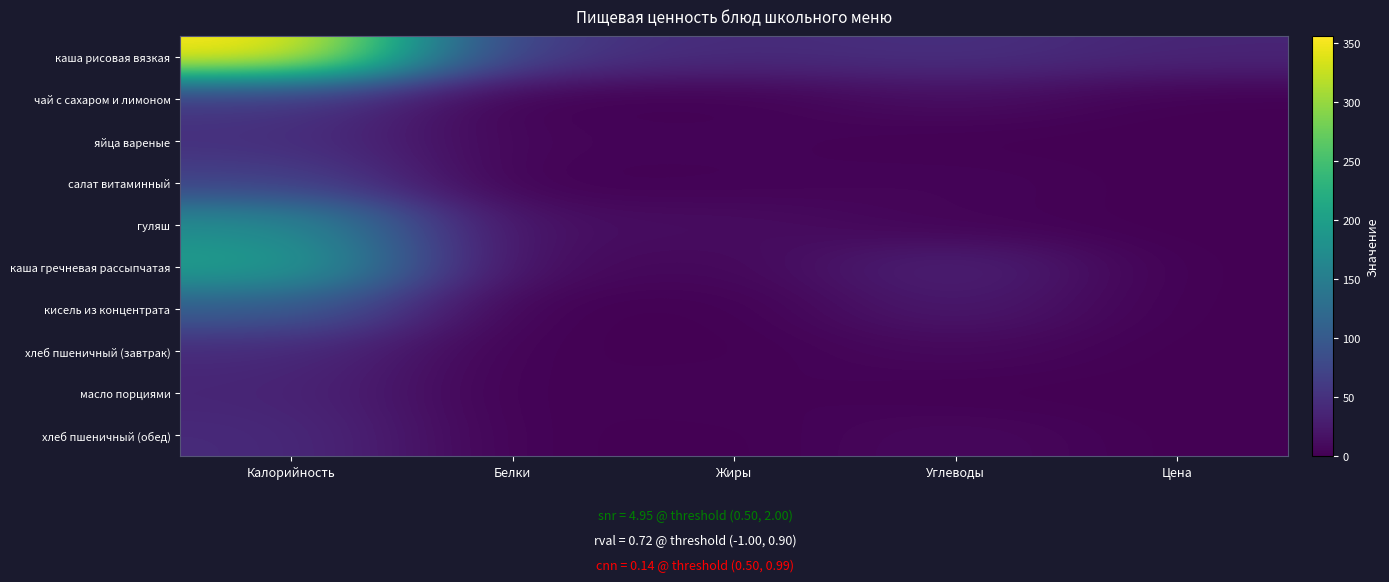

Reading right to left, transcribe all the data shown in this chart.

каша рисовая вязкая: Цена=37	Углеводы=49	Жиры=43	Белки=58	Калорийность=356
чай с сахаром и лимоном: Цена=0	Углеводы=14	Жиры=0	Белки=0	Калорийность=58
яйца вареные: Цена=0	Углеводы=0	Жиры=4	Белки=4	Калорийность=49
салат витаминный: Цена=0	Углеводы=5	Жиры=2	Белки=0	Калорийность=70
гуляш: Цена=0	Углеводы=3	Жиры=13	Белки=12	Калорийность=174
каша гречневая рассыпчатая: Цена=0	Углеводы=36	Жиры=6	Белки=9	Калорийность=201
кисель из концентрата: Цена=0	Углеводы=26	Жиры=0	Белки=0	Калорийность=105
хлеб пшеничный (завтрак): Цена=0	Углеводы=9	Жиры=0	Белки=1	Калорийность=43
масло порциями: Цена=0	Углеводы=0	Жиры=4	Белки=0	Калорийность=37
хлеб пшеничный (обед): Цена=0	Углеводы=9	Жиры=0	Белки=1	Калорийность=43